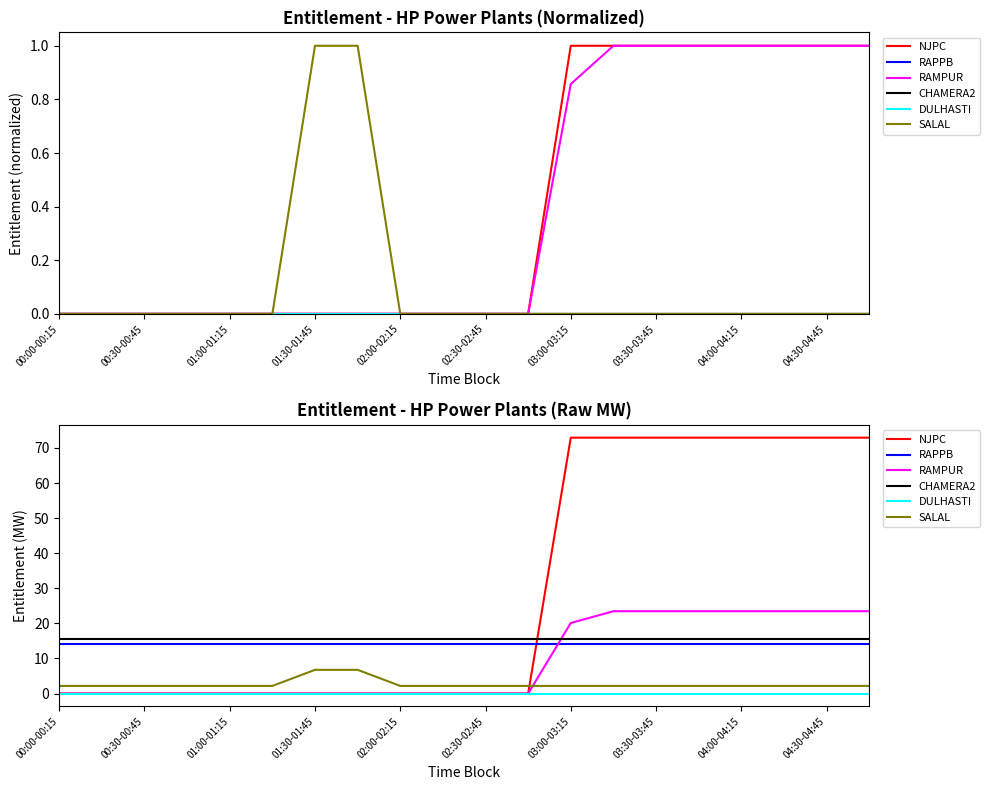

What is the difference between the second highest and minimum values in the RAMPUR series?

23.5